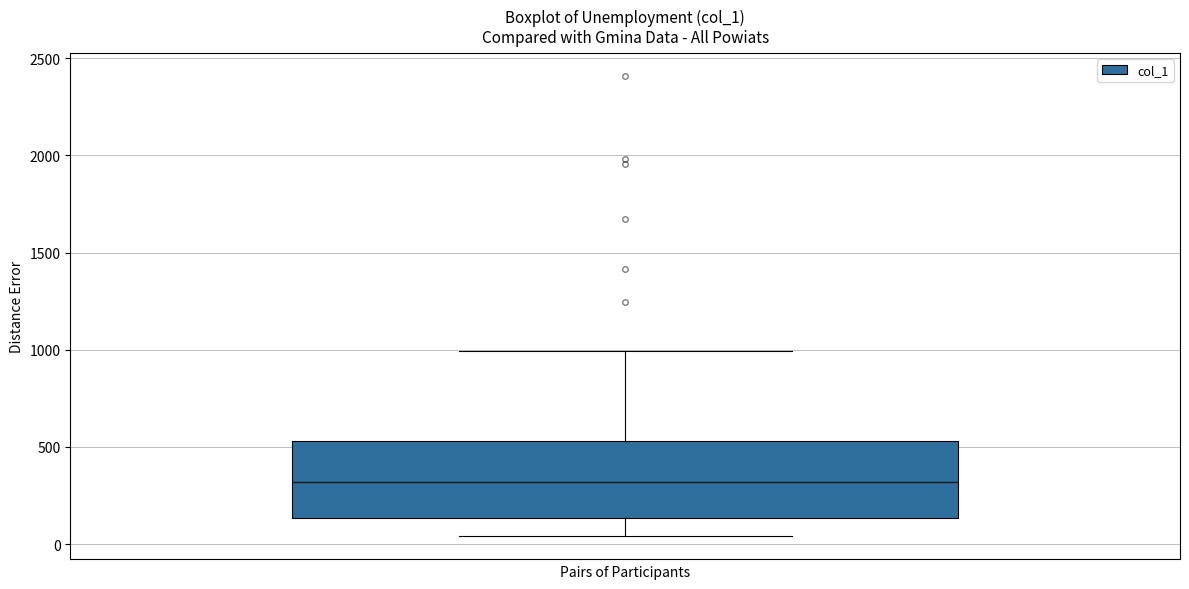

Transcribe this box plot: give where the median line is, the range the box spans, and where the two whiskers end, as read against the y-axis. The values are not printed on the chart, so give them approximately, as read against the axis.

median 300, box 150 to 550, whiskers 50 to 1000